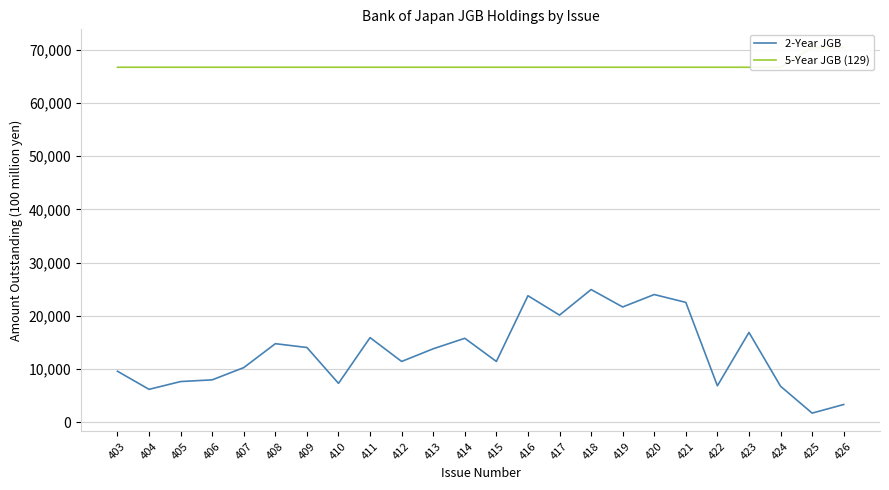

Is it true that 5-Year JGB (129) equals 43534 at 410?

False